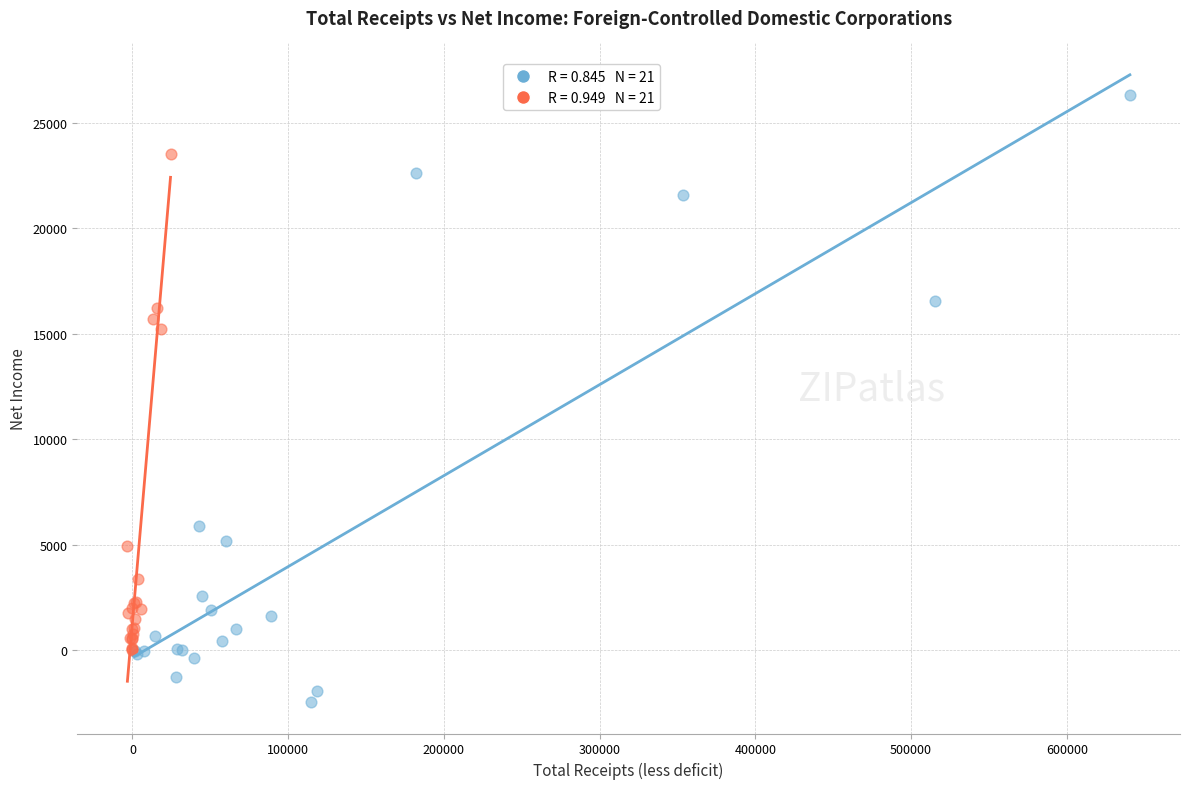

What are all the series names shown in the legend?

Total Receipts vs Net Income, Net Income (deficit) vs Income Subject to Tax